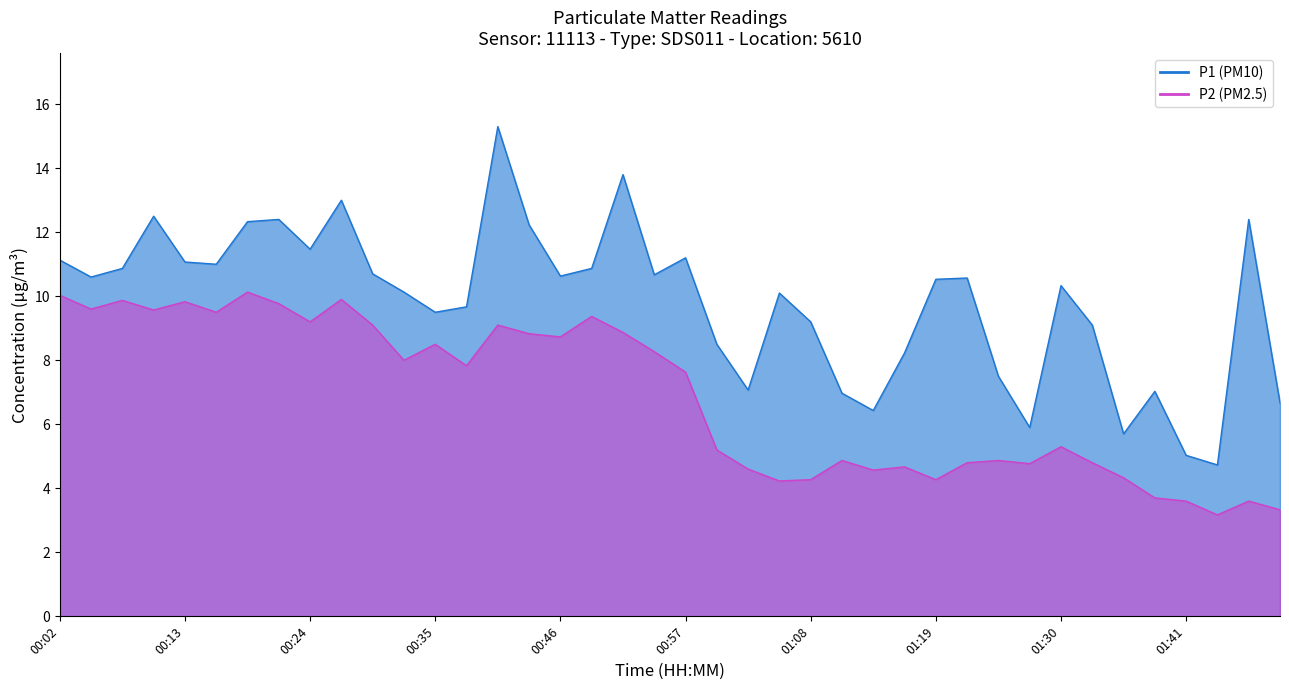

At which label does P1 first exceed 10?

00:02